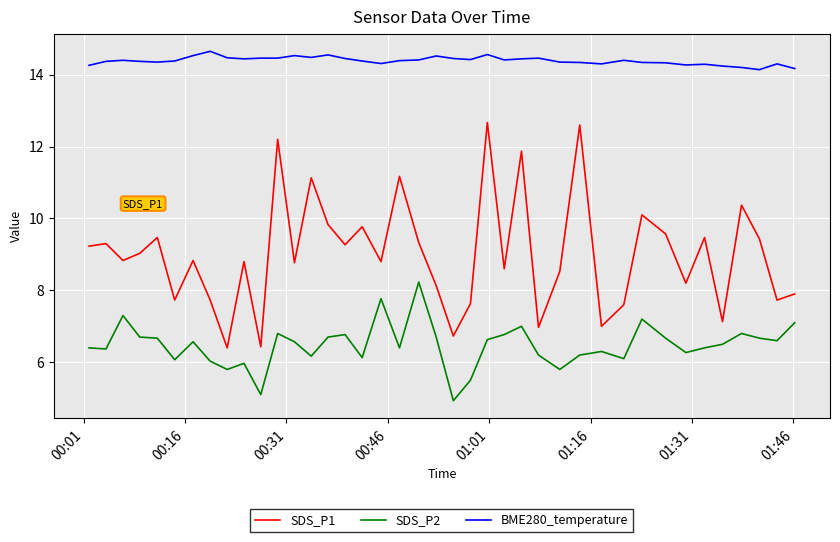

Which series has the largest total across all categories?

BME280_temperature